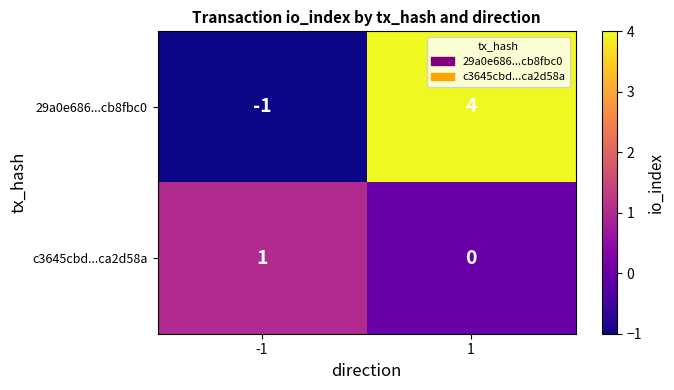

What is the difference between the highest and lowest values at -1?

2